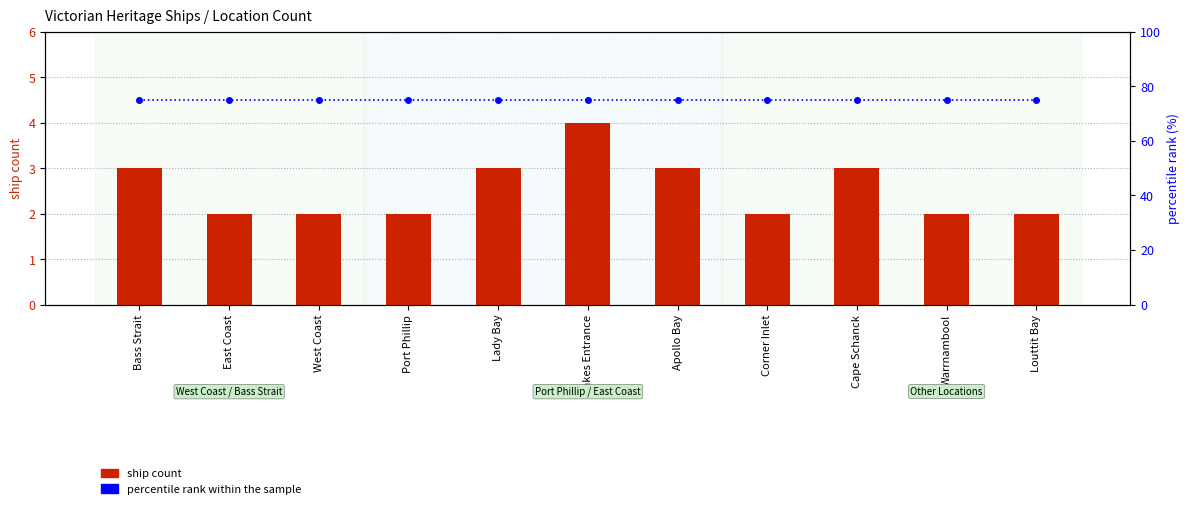

At West Coast, list the series in order from largest to smallest.

percentile rank within the sample, ship count